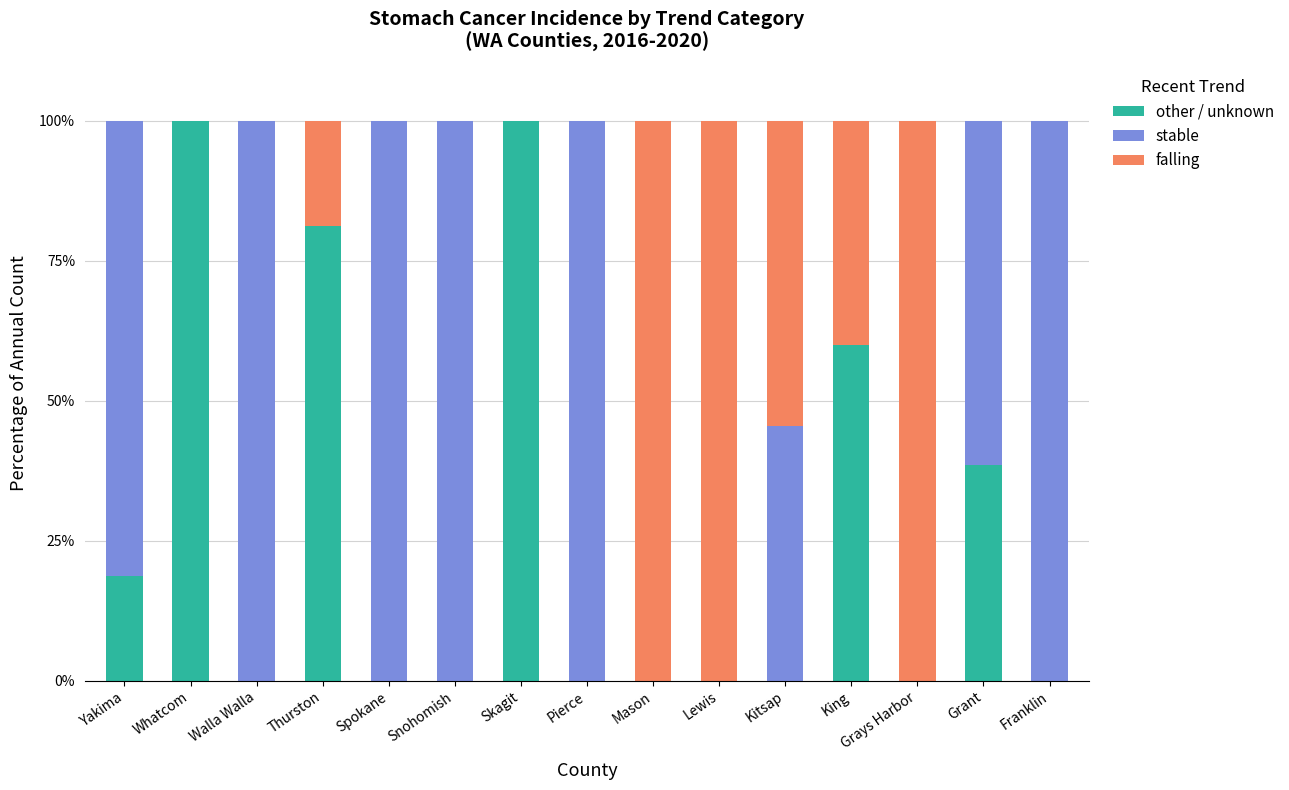

True or false: other / unknown has a value of 60.0 at King.

True